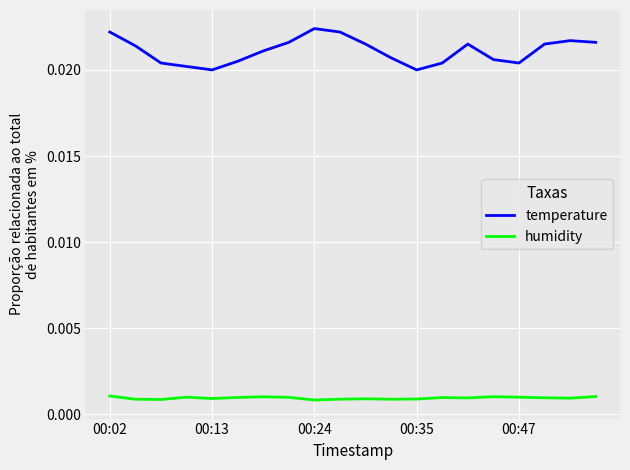

Which series has the widest spread of values?

temperature